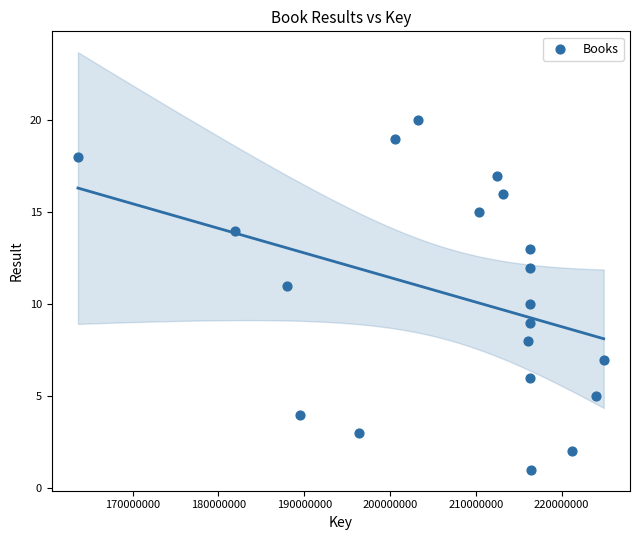

What is the range of Y values (max minus min)?

19